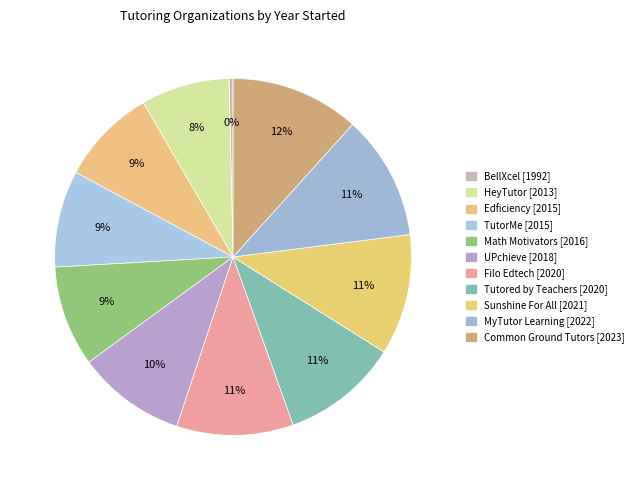

How many segments does this pie chart have?

11